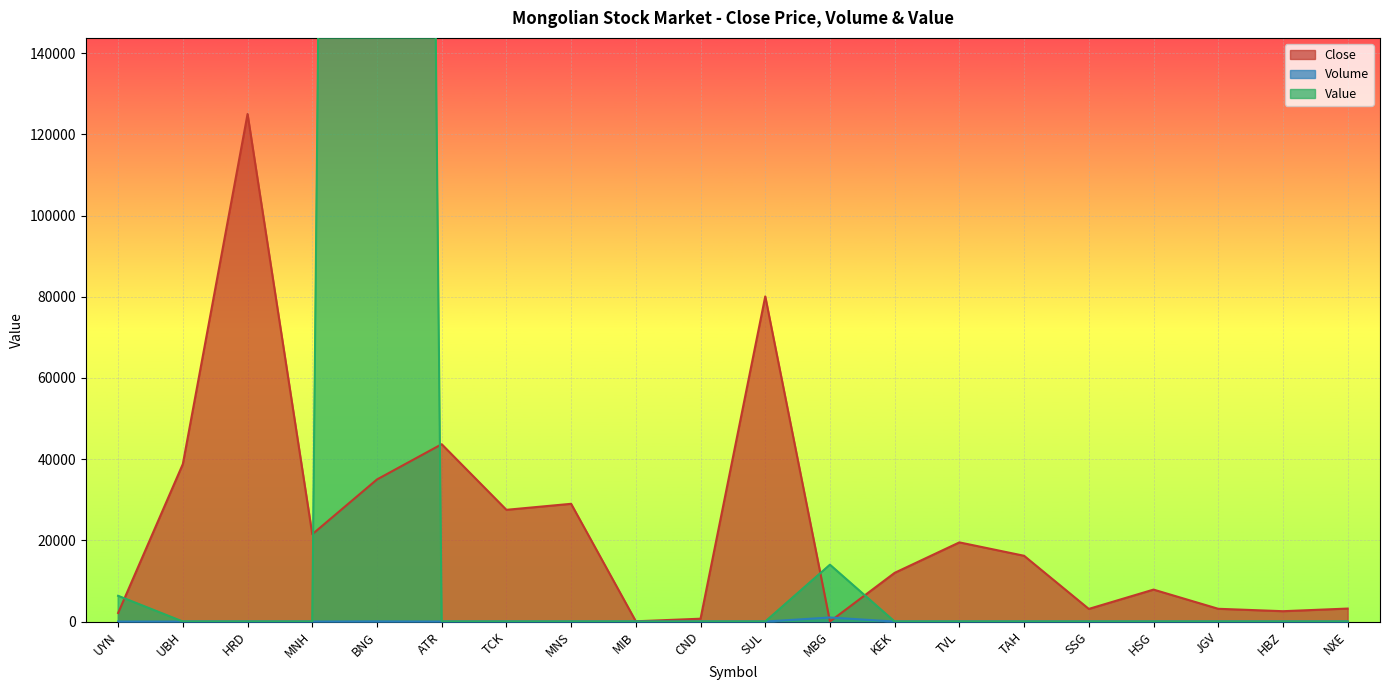

Between HSG and MNS, which is larger?

MNS